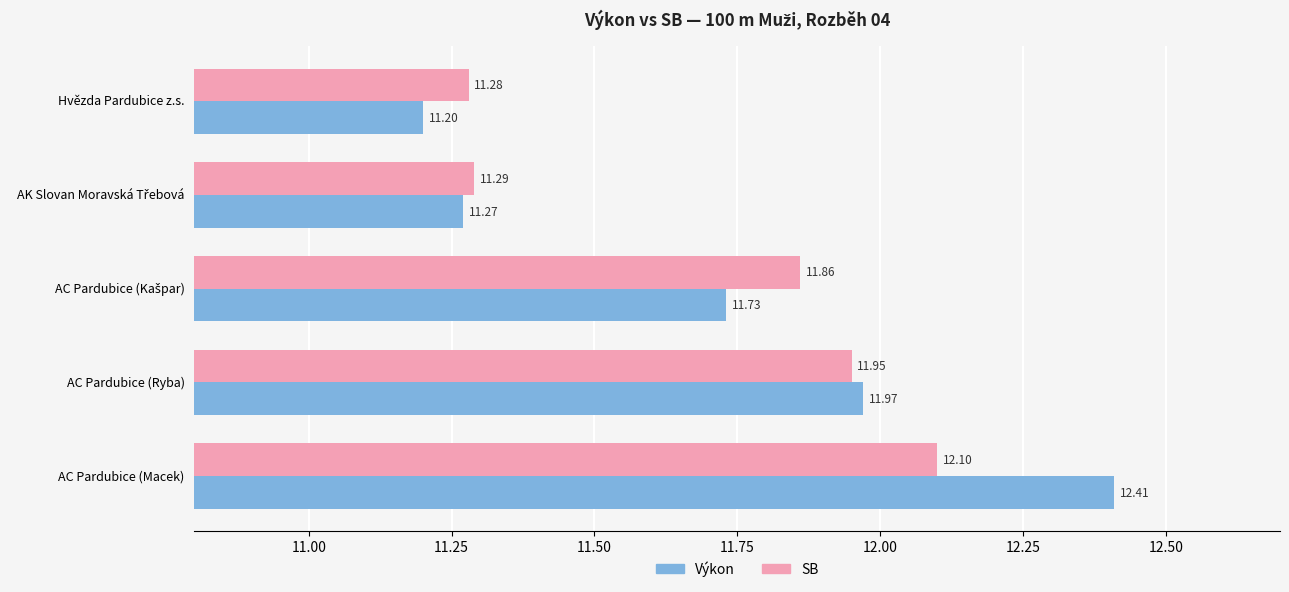

At which label does SB reach its minimum?

Hvězda Pardubice z.s.